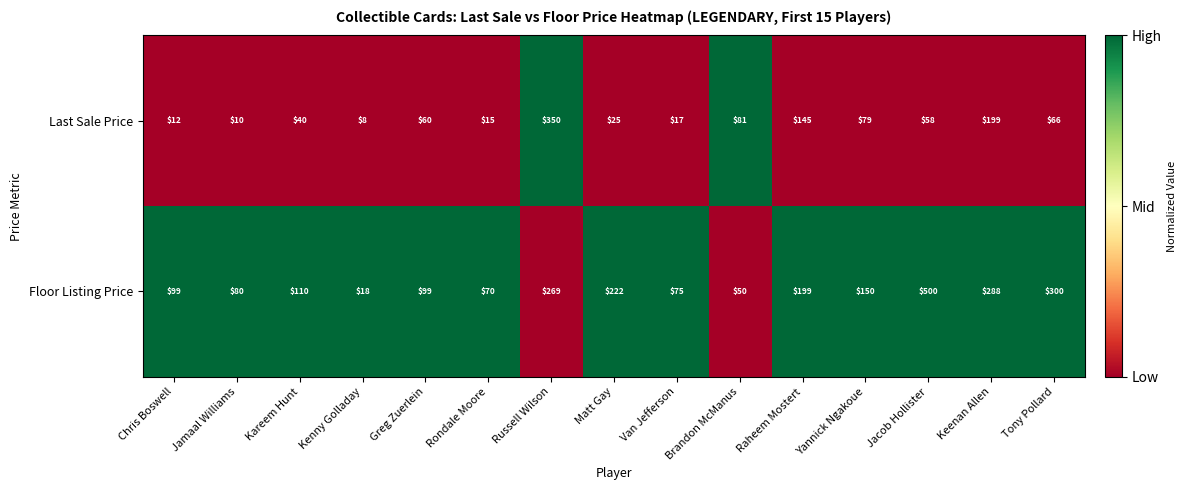

True or false: Floor Listing Price has a value of 110 at Kareem Hunt.

True